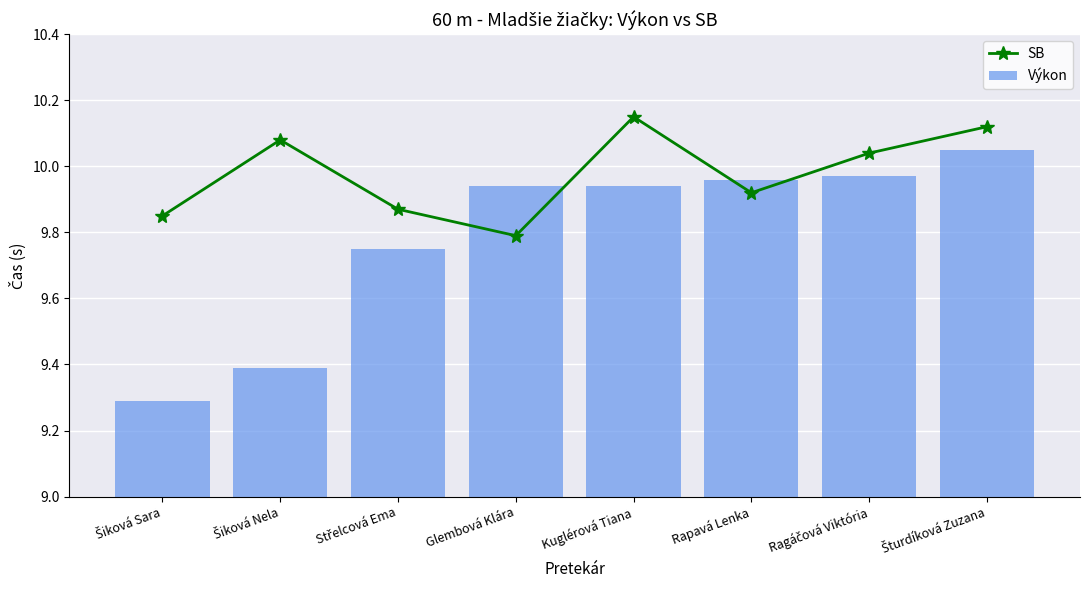

What is the approximate value of Výkon at Střelcová Ema?

9.8